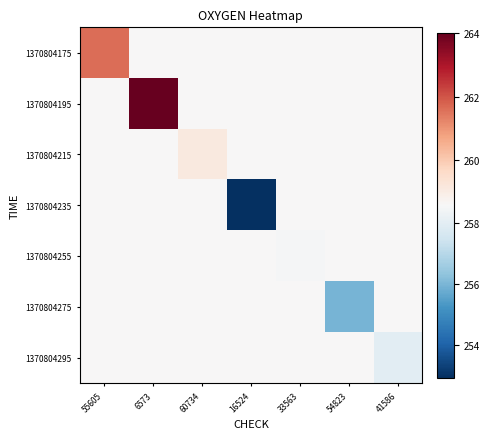

Reading left to right, transcribe all the data shown in this chart.

1370804175: 55605=261.6	6573=258.6	60734=258.6	16524=258.6	33563=258.6	54823=258.6	41586=258.6
1370804195: 55605=258.6	6573=264.0	60734=258.6	16524=258.6	33563=258.6	54823=258.6	41586=258.6
1370804215: 55605=258.6	6573=258.6	60734=259.1	16524=258.6	33563=258.6	54823=258.6	41586=258.6
1370804235: 55605=258.6	6573=258.6	60734=258.6	16524=252.9	33563=258.6	54823=258.6	41586=258.6
1370804255: 55605=258.6	6573=258.6	60734=258.6	16524=258.6	33563=258.5	54823=258.6	41586=258.6
1370804275: 55605=258.6	6573=258.6	60734=258.6	16524=258.6	33563=258.6	54823=256.0	41586=258.6
1370804295: 55605=258.6	6573=258.6	60734=258.6	16524=258.6	33563=258.6	54823=258.6	41586=258.0